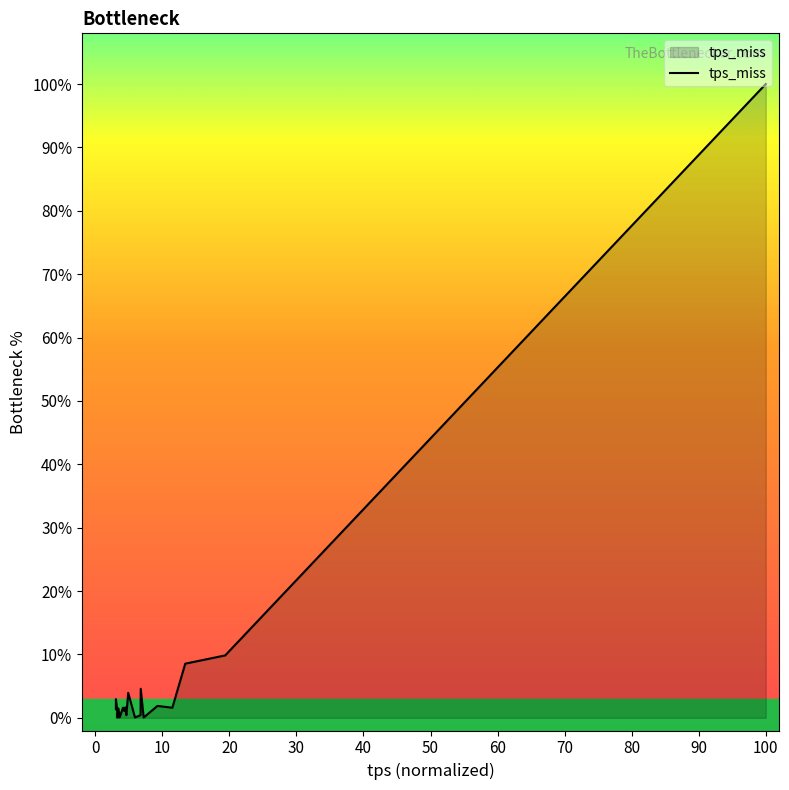

What is the difference between the maximum and minimum values?

100.0